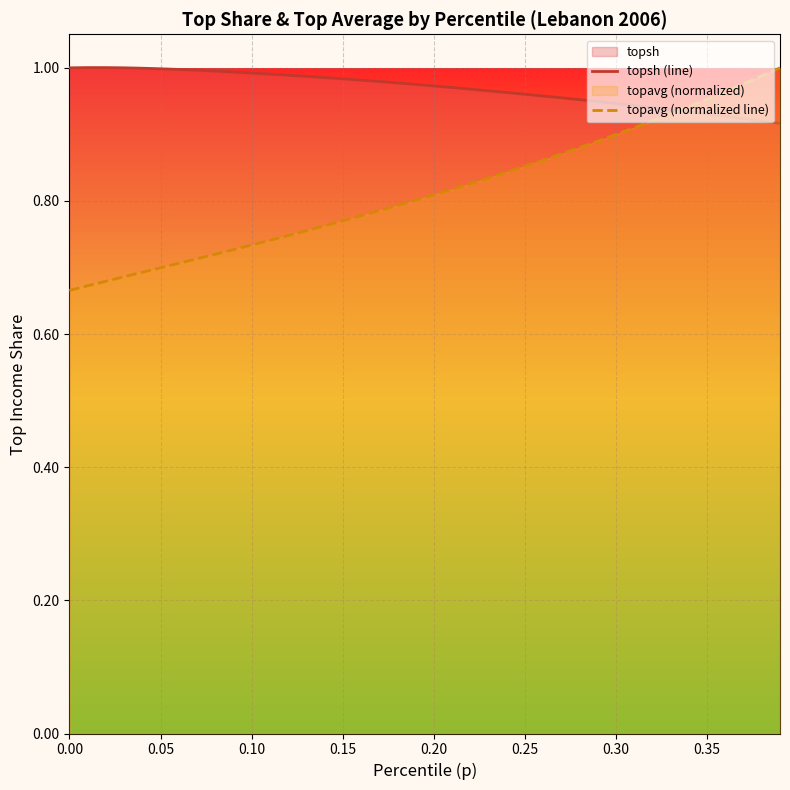

Which series has the largest total across all categories?

topsh (line)